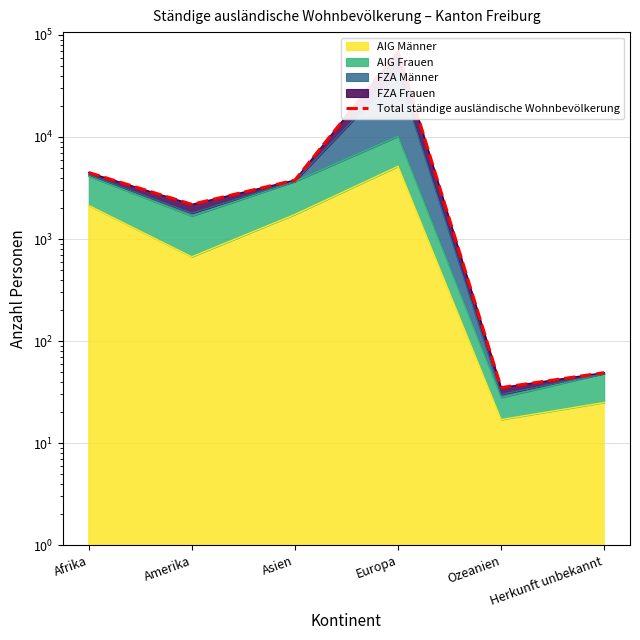

What is the difference between the maximum and minimum values?

68473